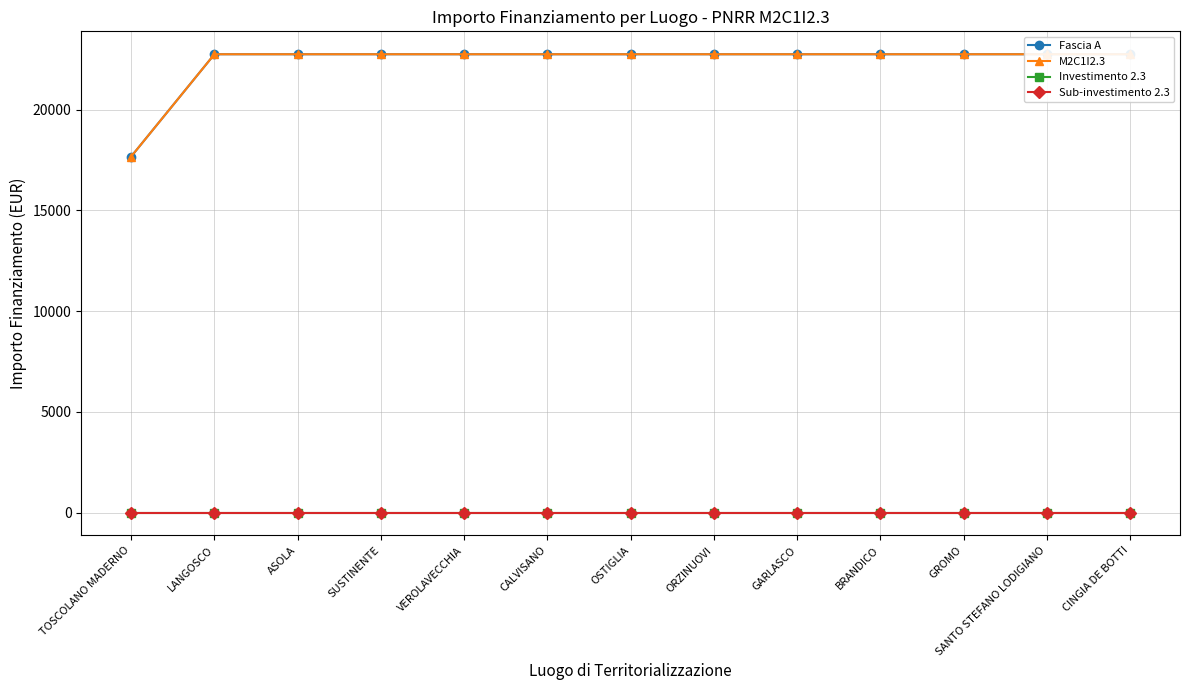

What is the difference between the maximum and minimum values in the M2C1I2.3 series?

5075.2